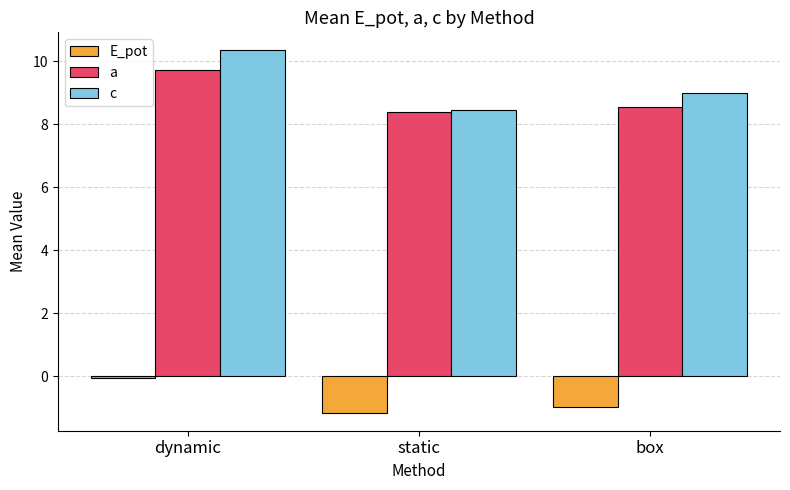

What is the label of the 1st bar from the right?

box